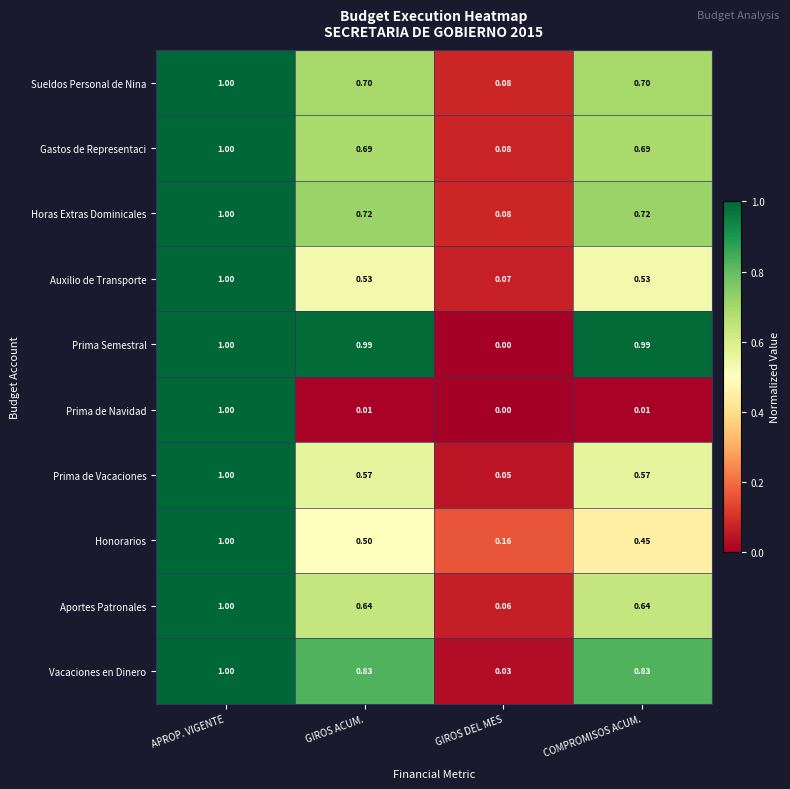

At which category is the sum across all series the highest?

APROP. VIGENTE